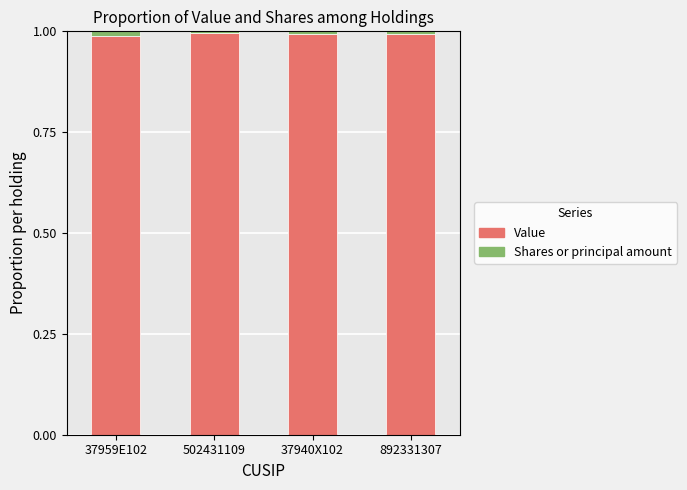

How many data points does each series have?

4